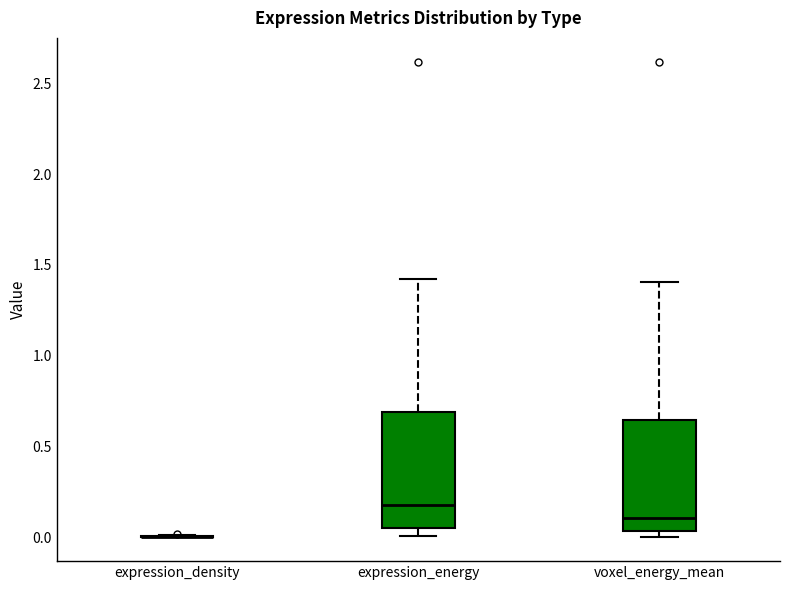

Reading left to right, transcribe this box plot: for each box, give where its median line is, the range the box spans, and where its two whiskers end, as read against the y-axis. The values are not printed on the chart, so give them approximately, as read against the axis.

expression_density: box collapsed to a line at 0.00, whiskers 0.00 to 0.00
expression_energy: median 0.20, box 0.05 to 0.70, whiskers 0.00 to 1.40
voxel_energy_mean: median 0.10, box 0.05 to 0.65, whiskers 0.00 to 1.40